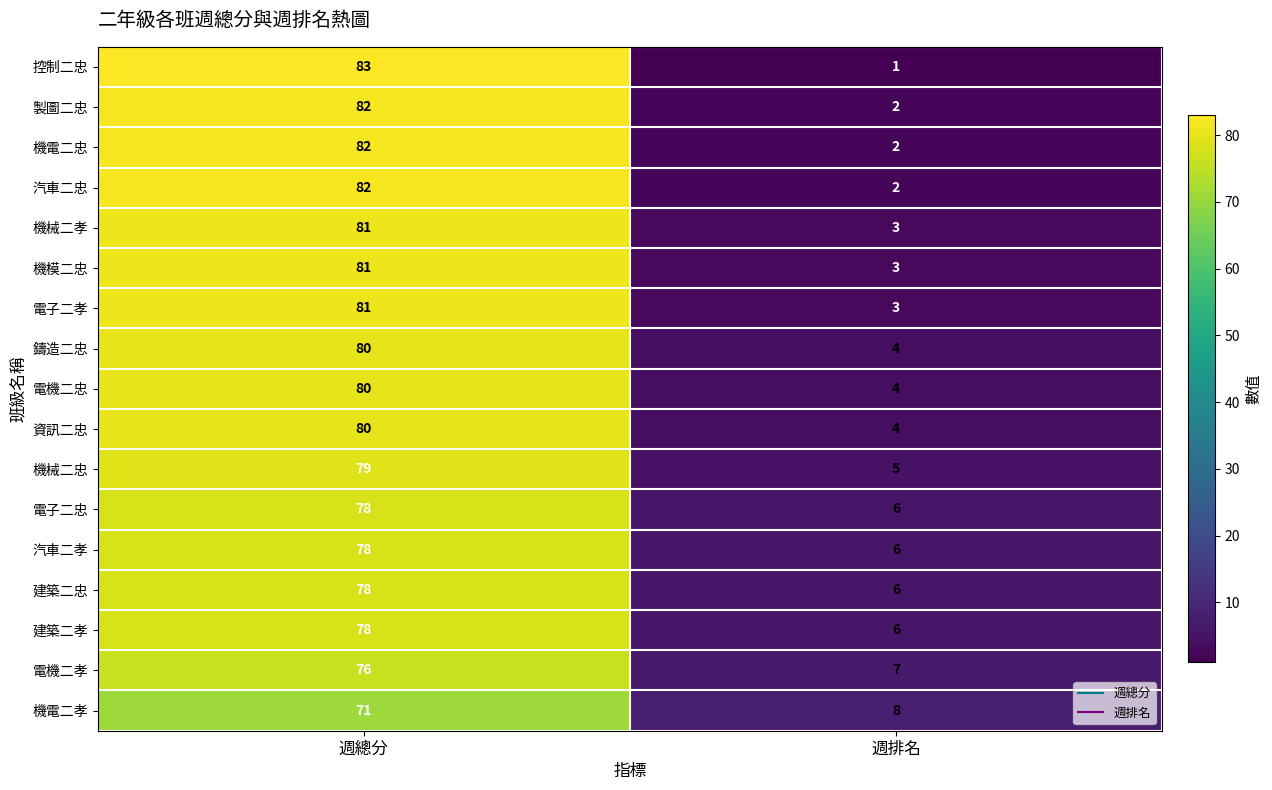

At which category is the sum across all series the highest?

週總分